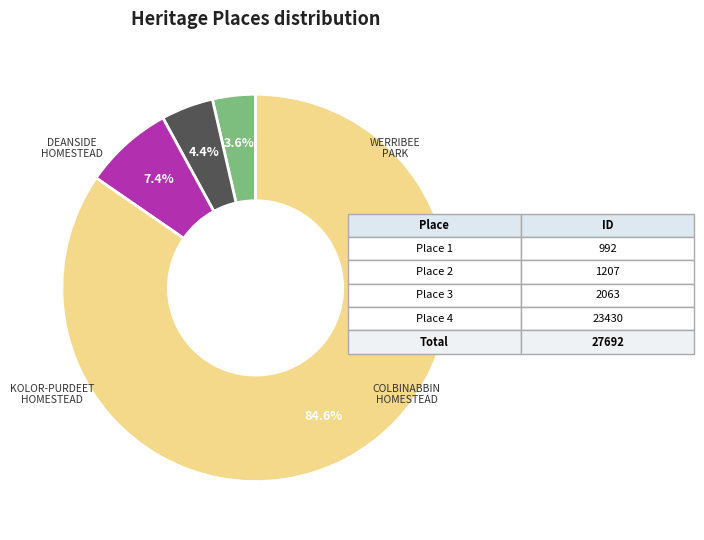

Does any single category account for the majority?

Yes